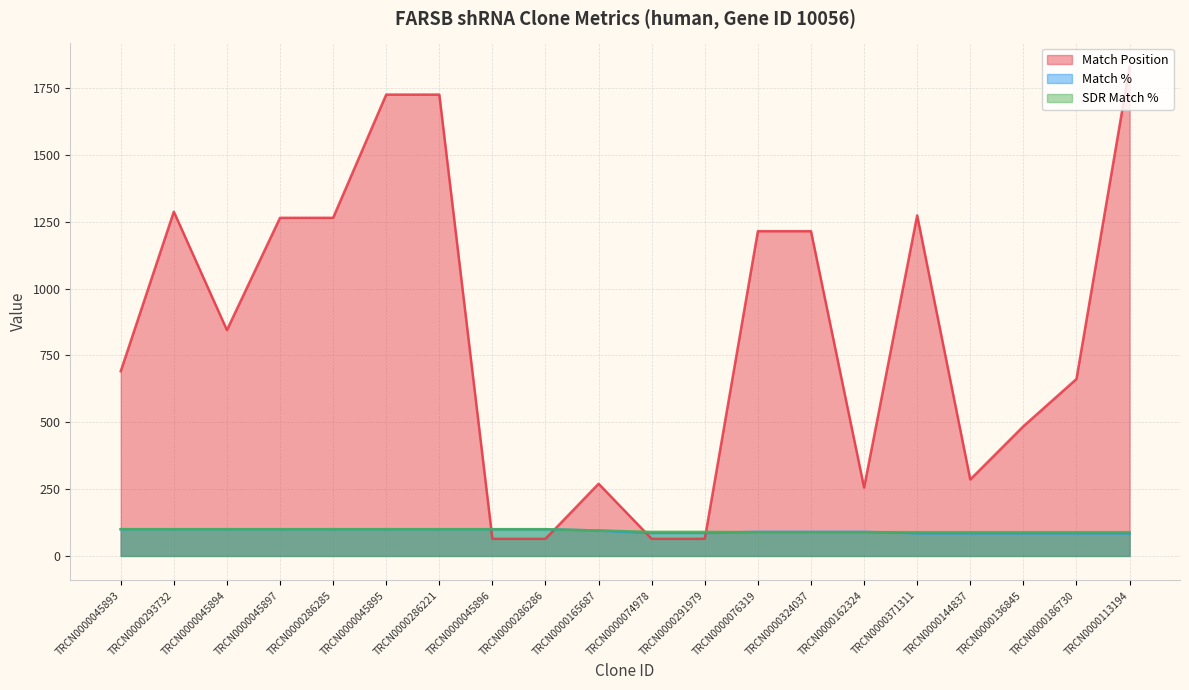

Is it true that Match % equals 177 at TRCN0000045897?

False